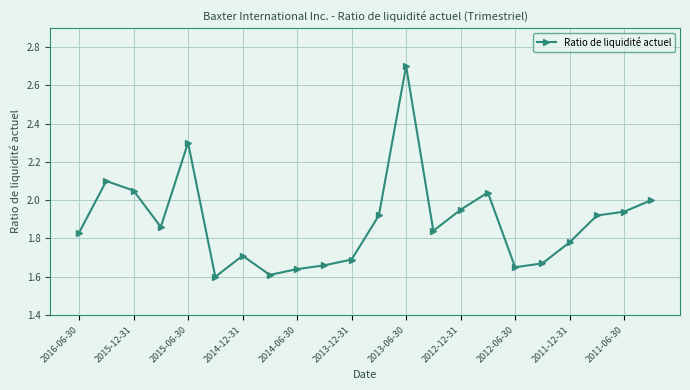

What is the greatest value displayed?

2.7